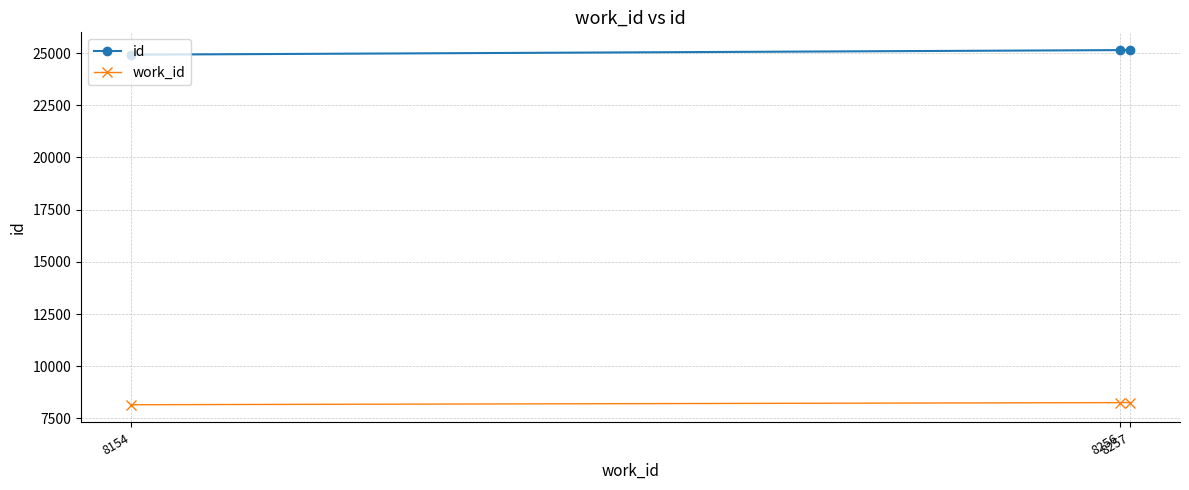

Rank the series by their maximum value, from highest to lowest.

id, work_id